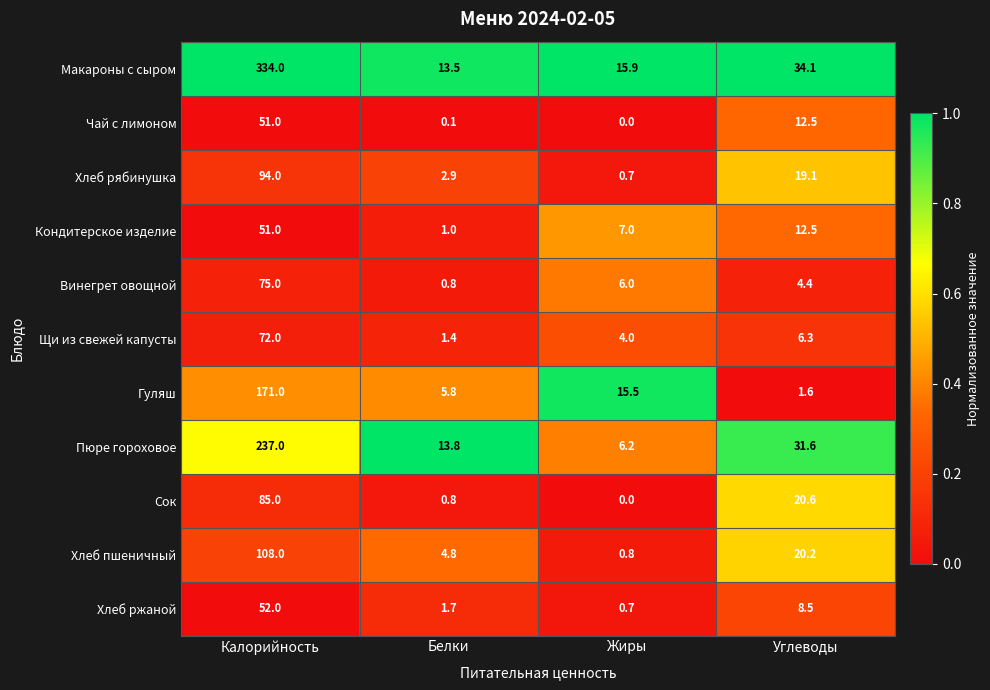

What is the spread (max minus min) of values at Белки?

13.7